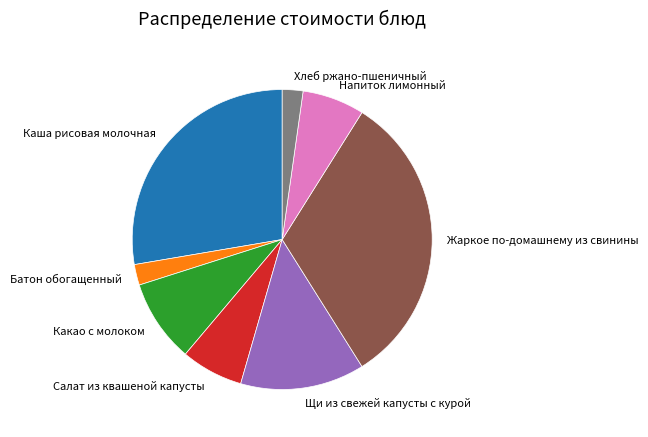

Is there a majority slice in this chart?

No